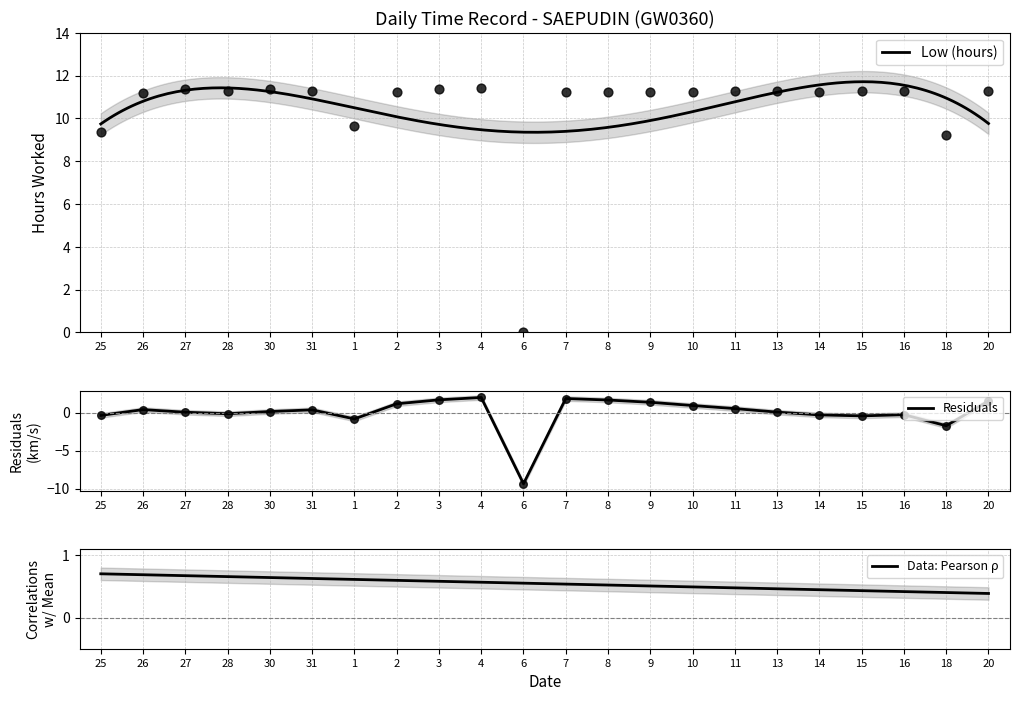

Between 20 and 15, which is larger?

20